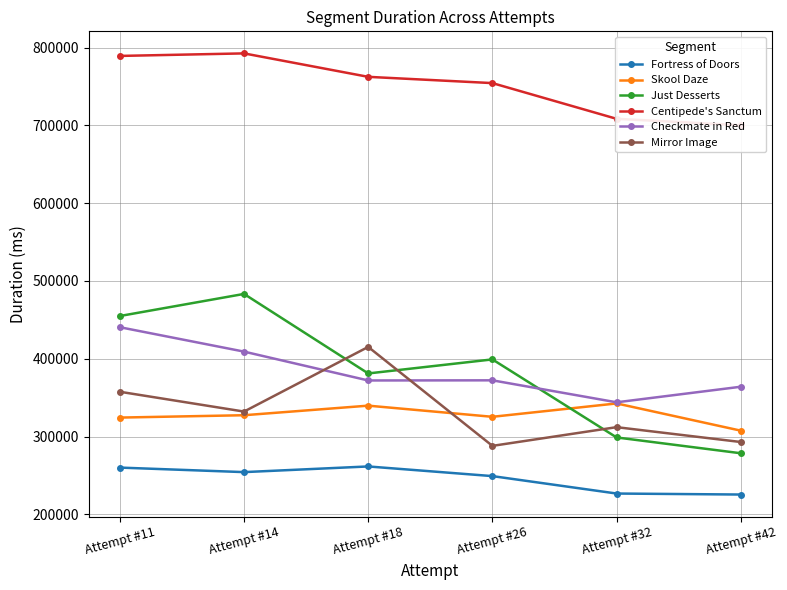

What is the lowest value of the Just Desserts series?

278501